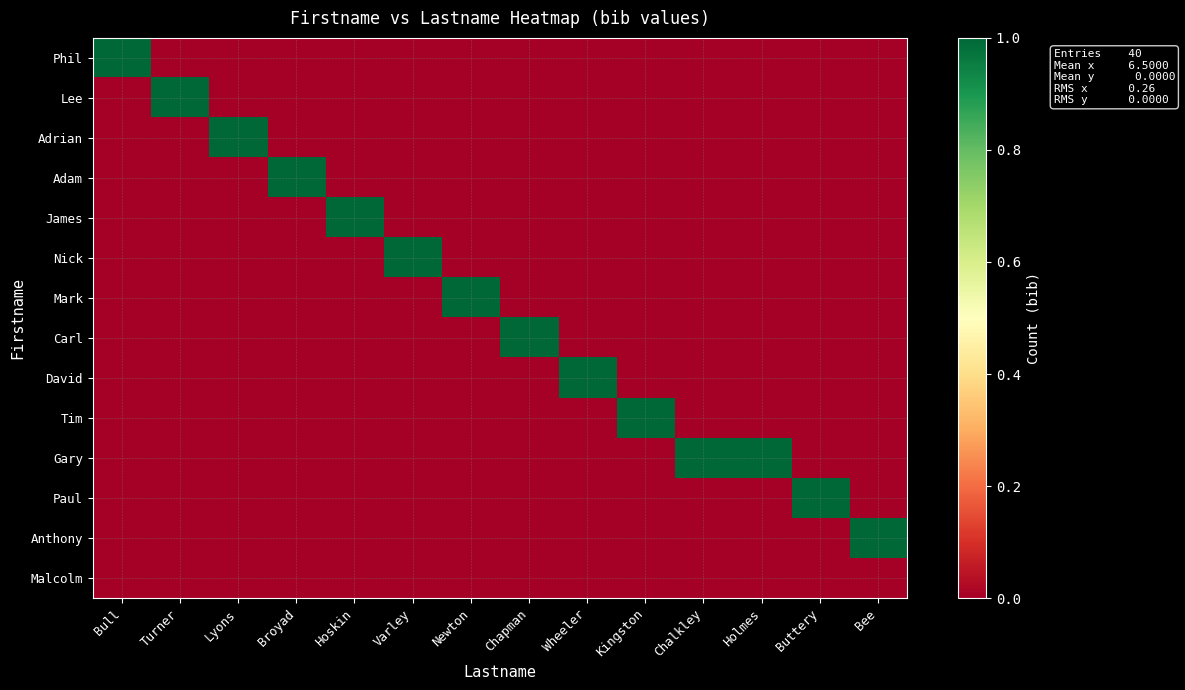

Rank the series at Bull from lowest to highest value.

Lee, Adrian, Adam, James, Nick, Mark, Carl, David, Tim, Gary, Paul, Anthony, Malcolm, Phil